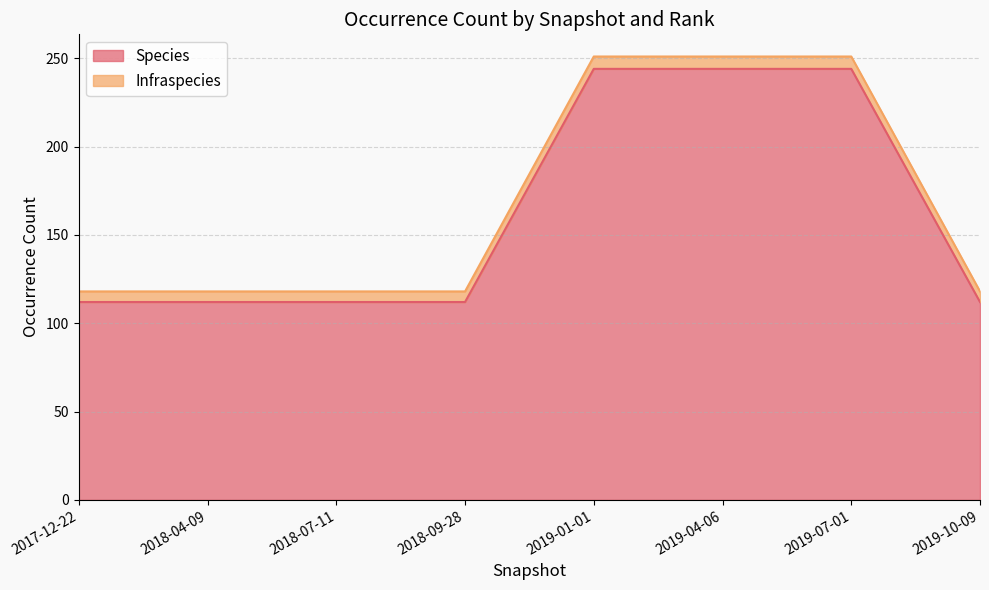

Where is Infraspecies nearest to the value 184?

2017-12-22